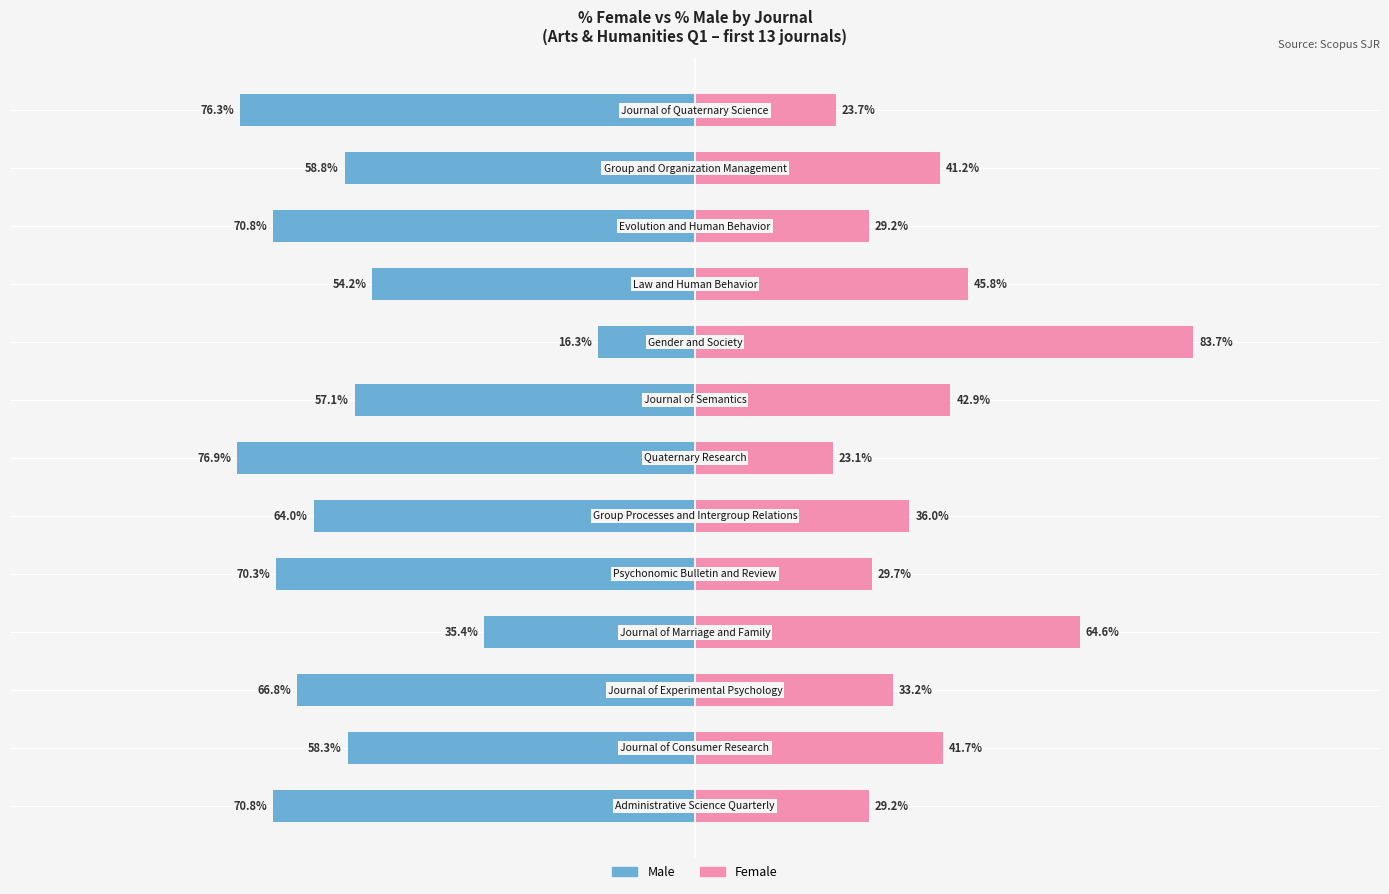

Does the chart contain any negative values?

Yes